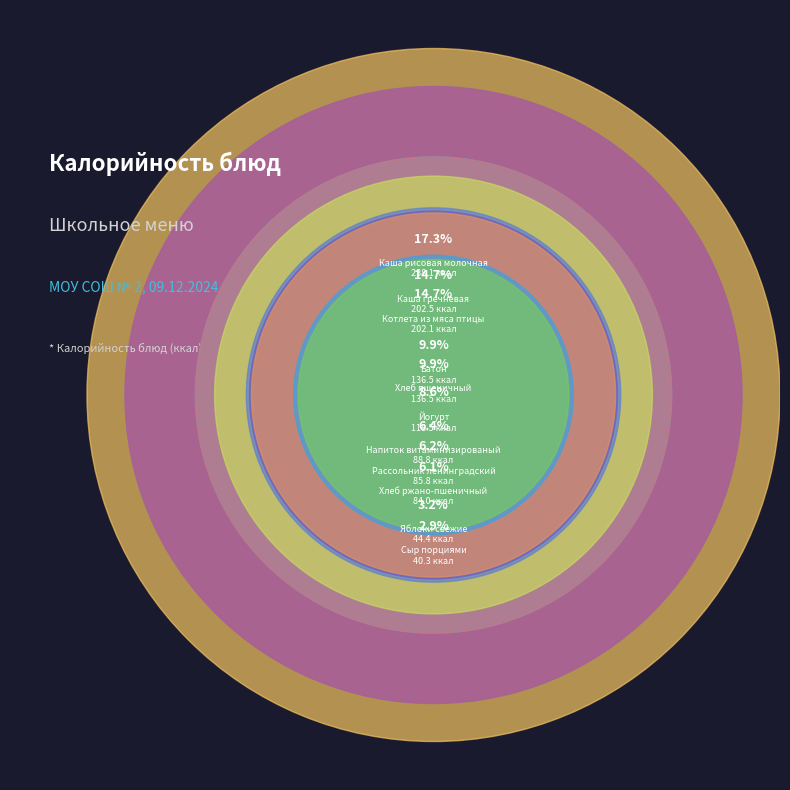

Between Йогурт and Хлеб ржано-пшеничный, which is larger?

Йогурт